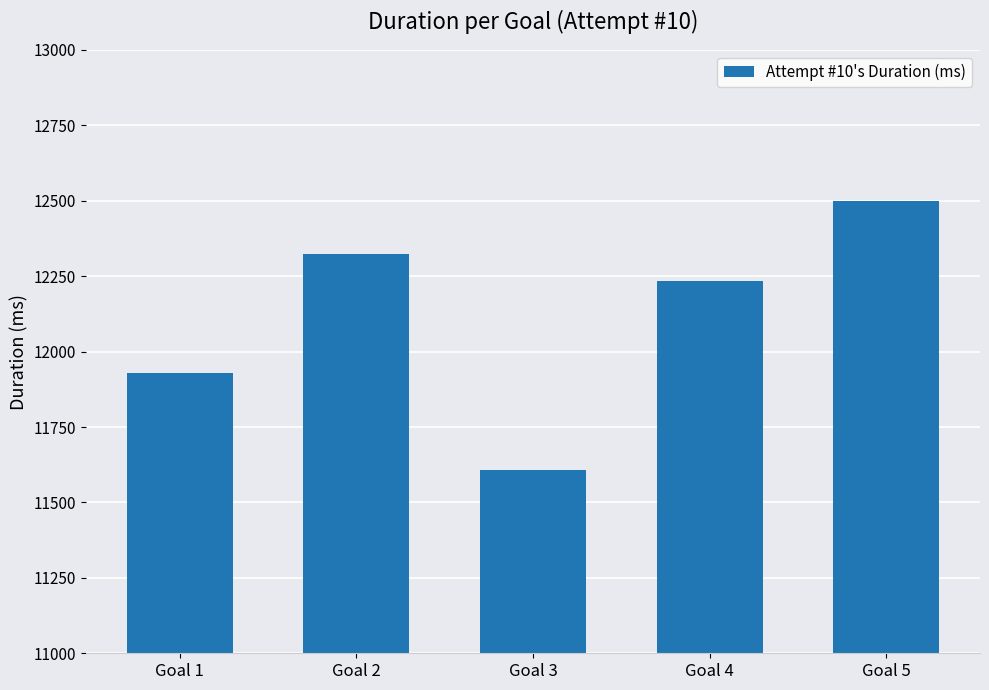

Approximately how many times larger is the value at Goal 5 compared to Goal 1?

1.0